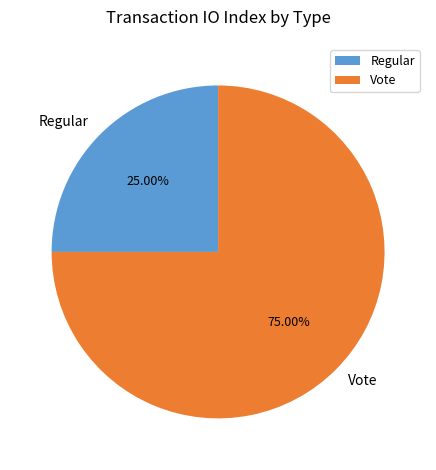

Which has a higher value, Vote or Regular?

Vote